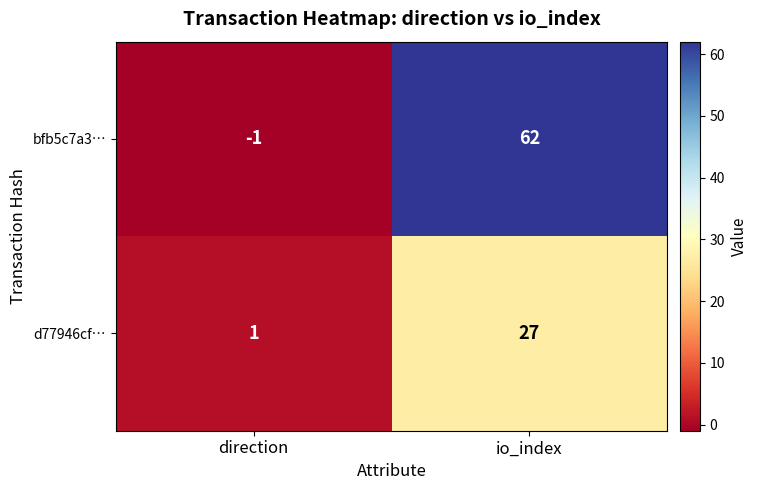

Where is bfb5c7a3… nearest to the value 30?

direction